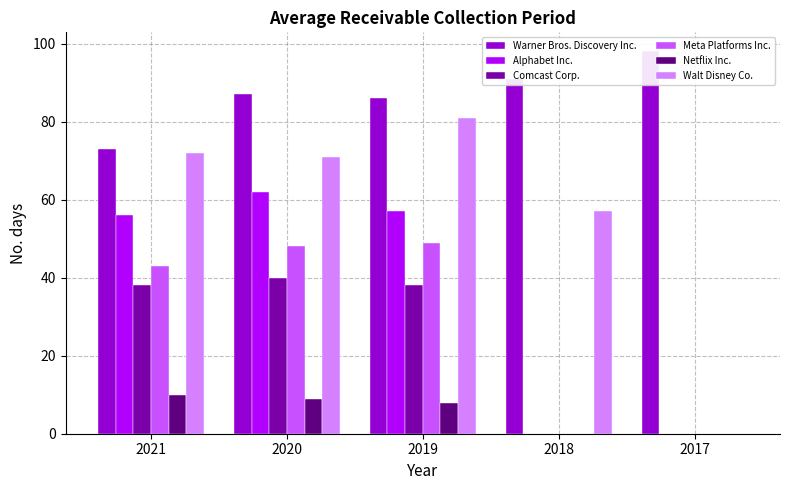

What is the difference between the maximum and minimum values in the Warner Bros. Discovery Inc. series?

25